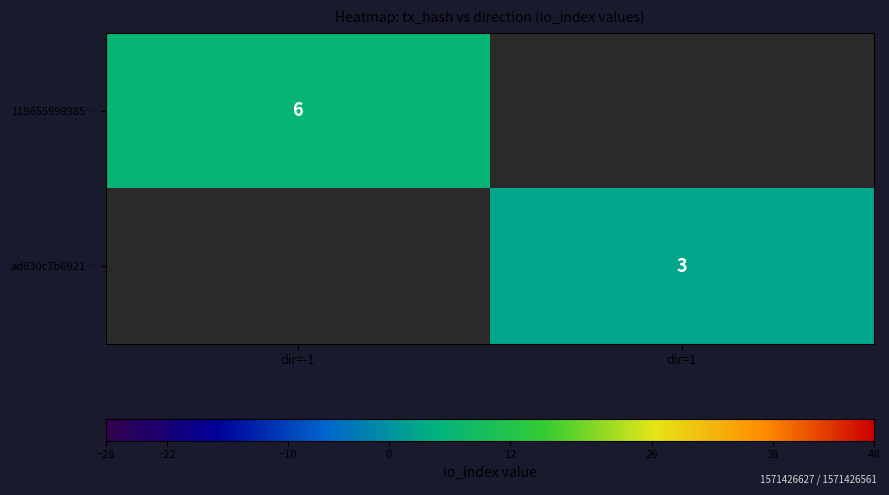

The value of ad630c7b6921… at dir=1 is 1. True or false?

False